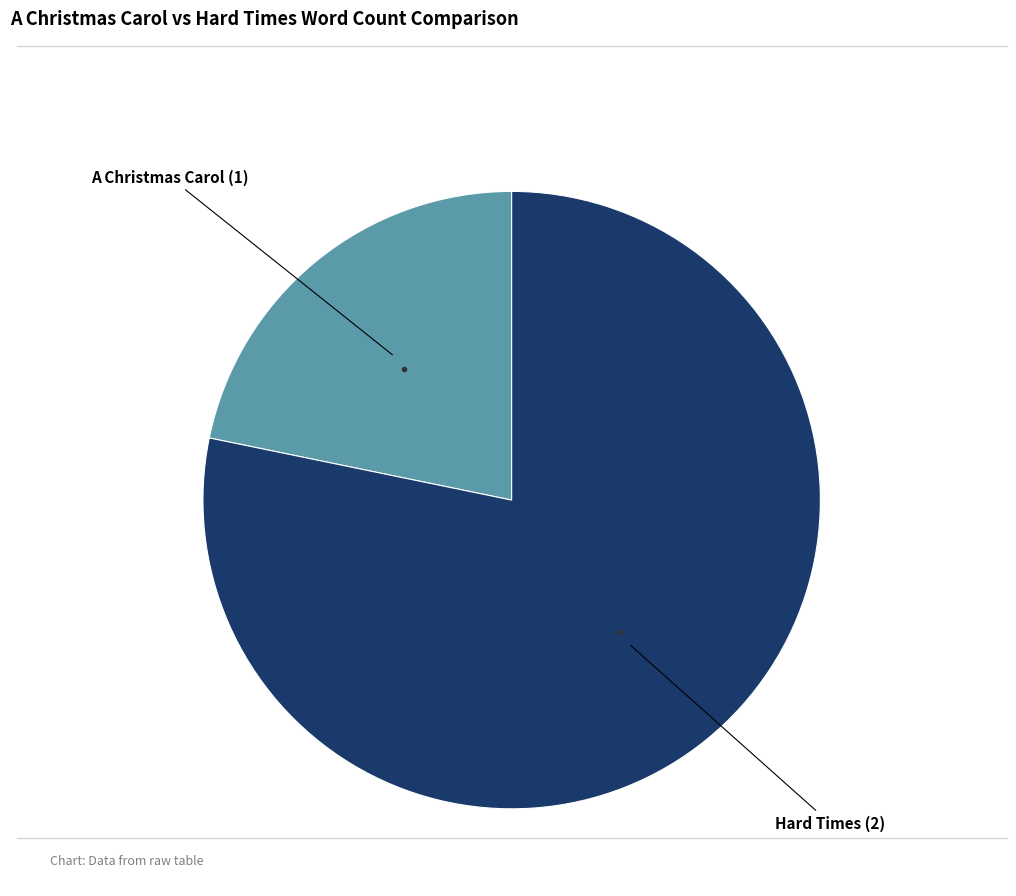

Does any single category account for the majority?

Yes